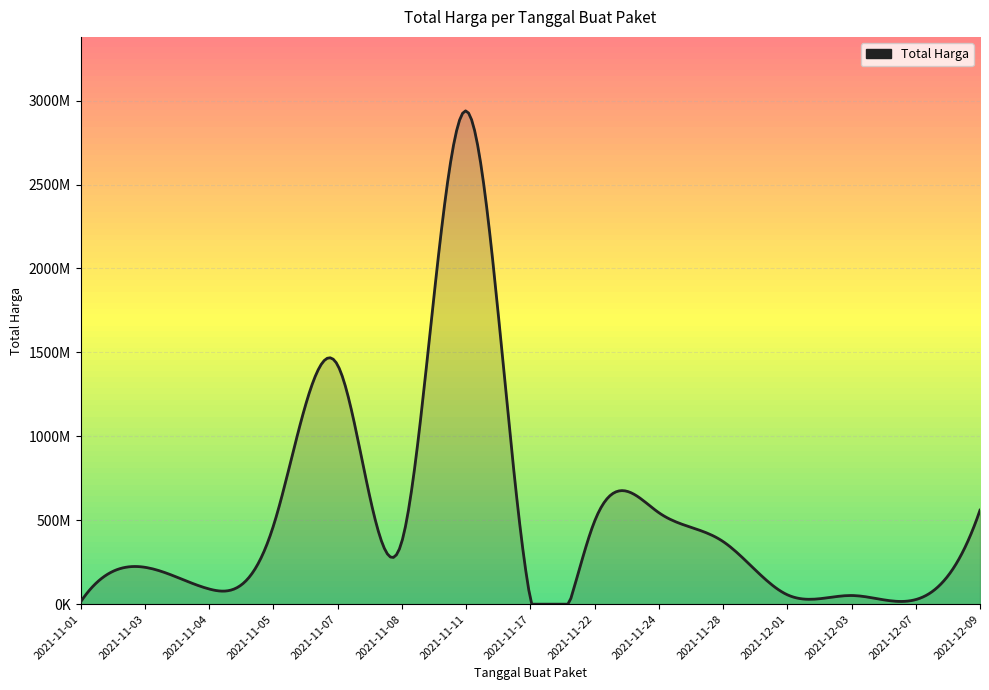

What is the sum of all values?

7664046910